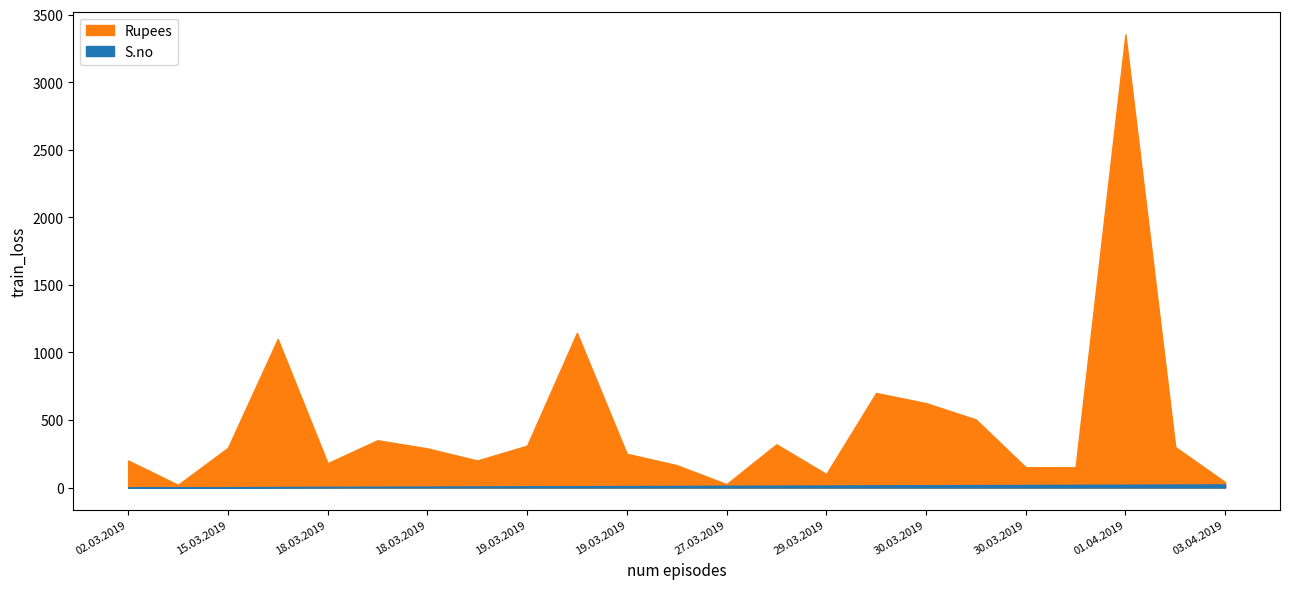

The value of S.no at 19.03.2019 is 9. True or false?

True